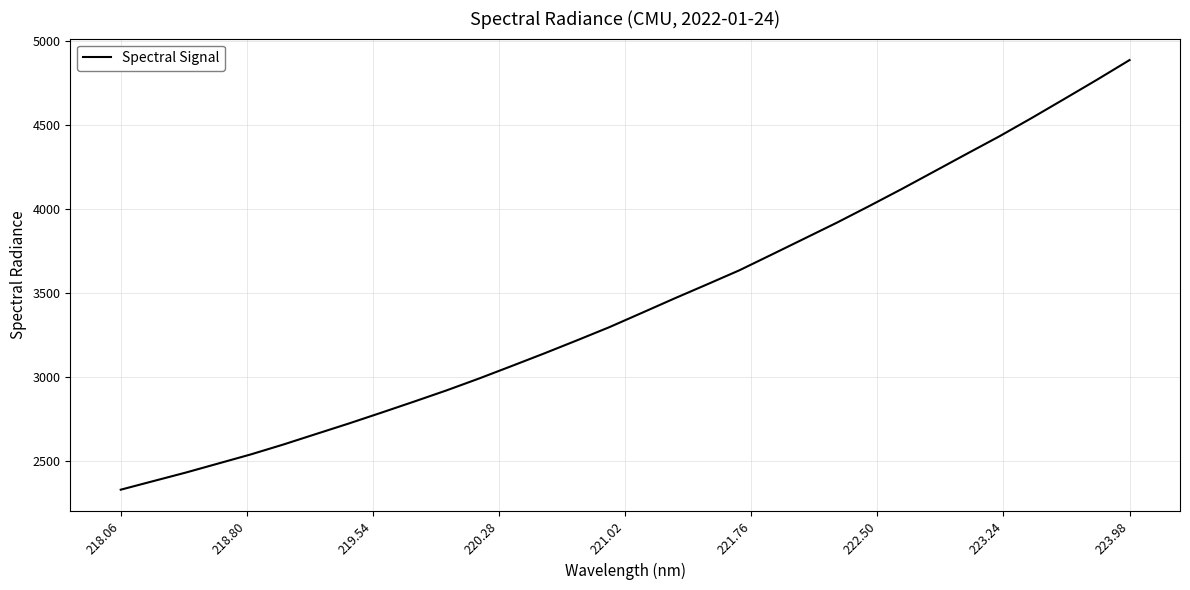

What is the smallest value displayed?

2328.9